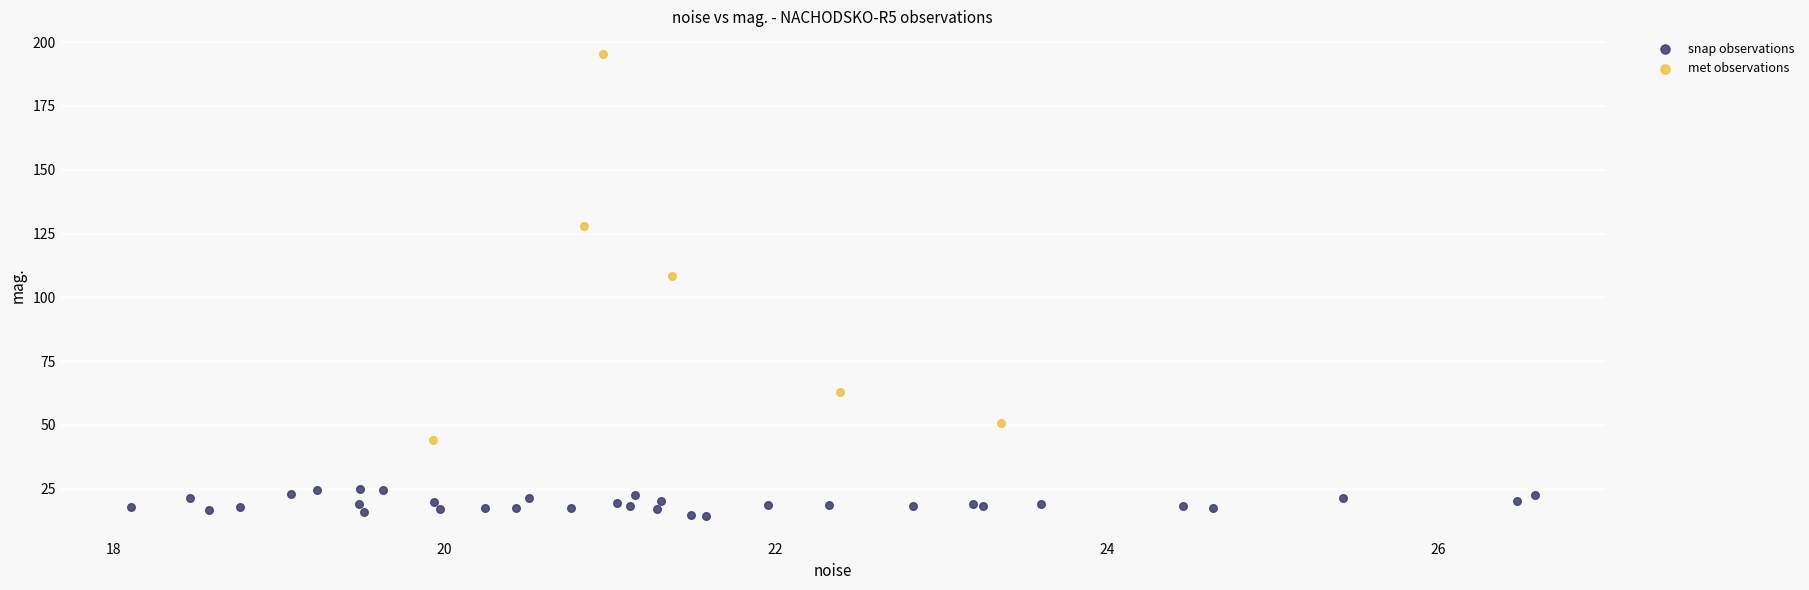

What are all the series names shown in the legend?

snap observations, met observations